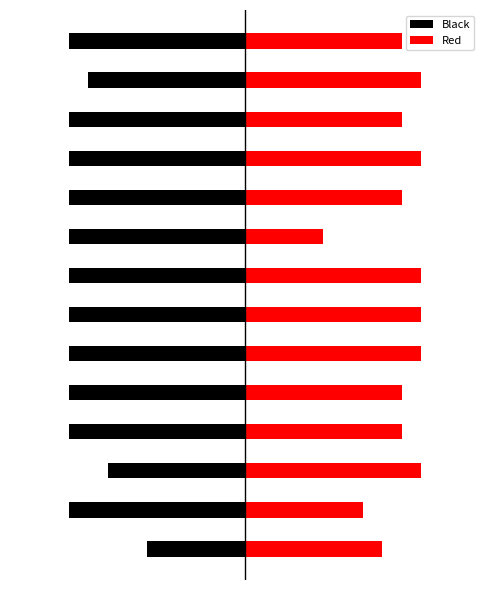

Rank the series at 4 from lowest to highest value.

Black, Red